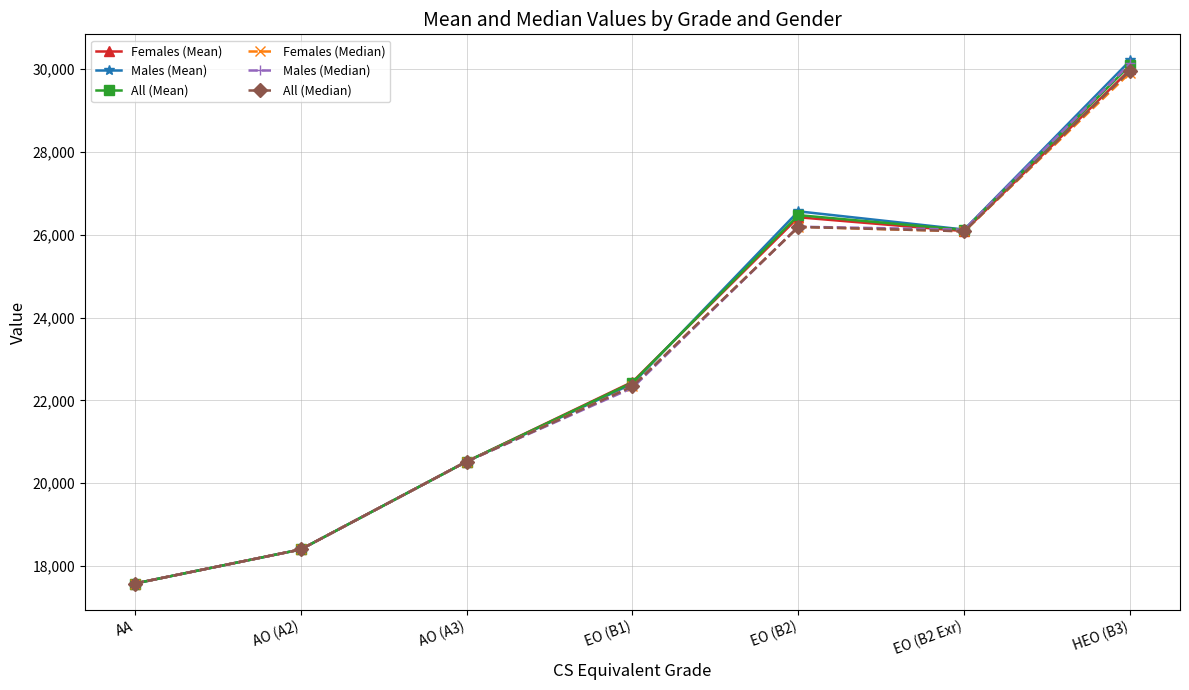

Where is Males (Median) nearest to the value 23858?

EO (B1)